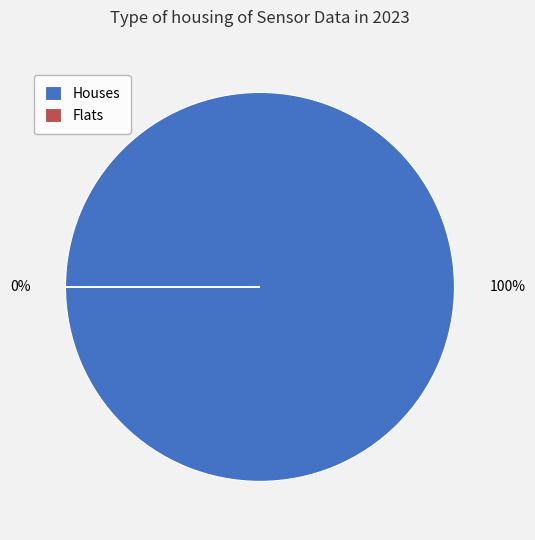

True or false: 32 accounts for 1% of the total.

False